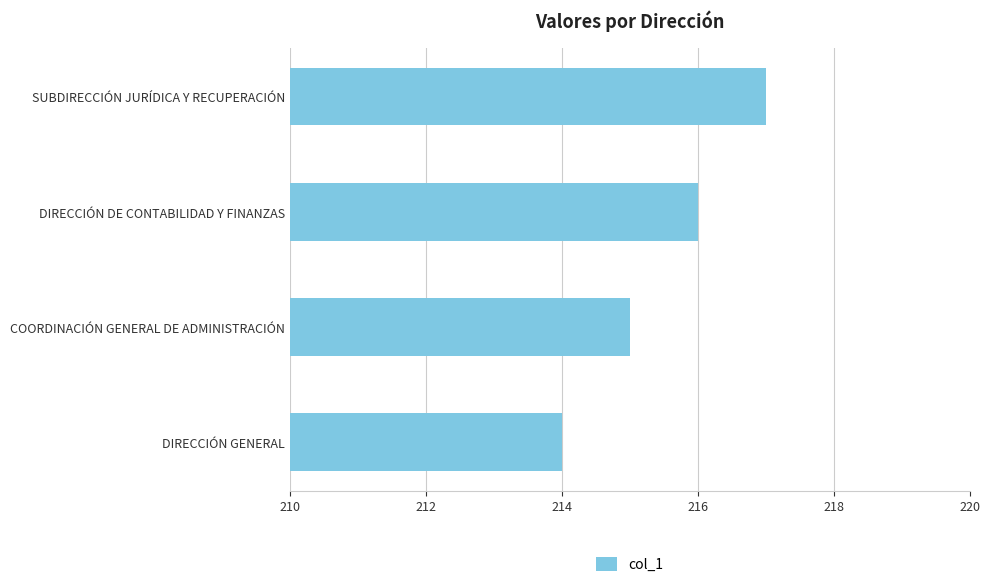

How many data points does each series have?

4